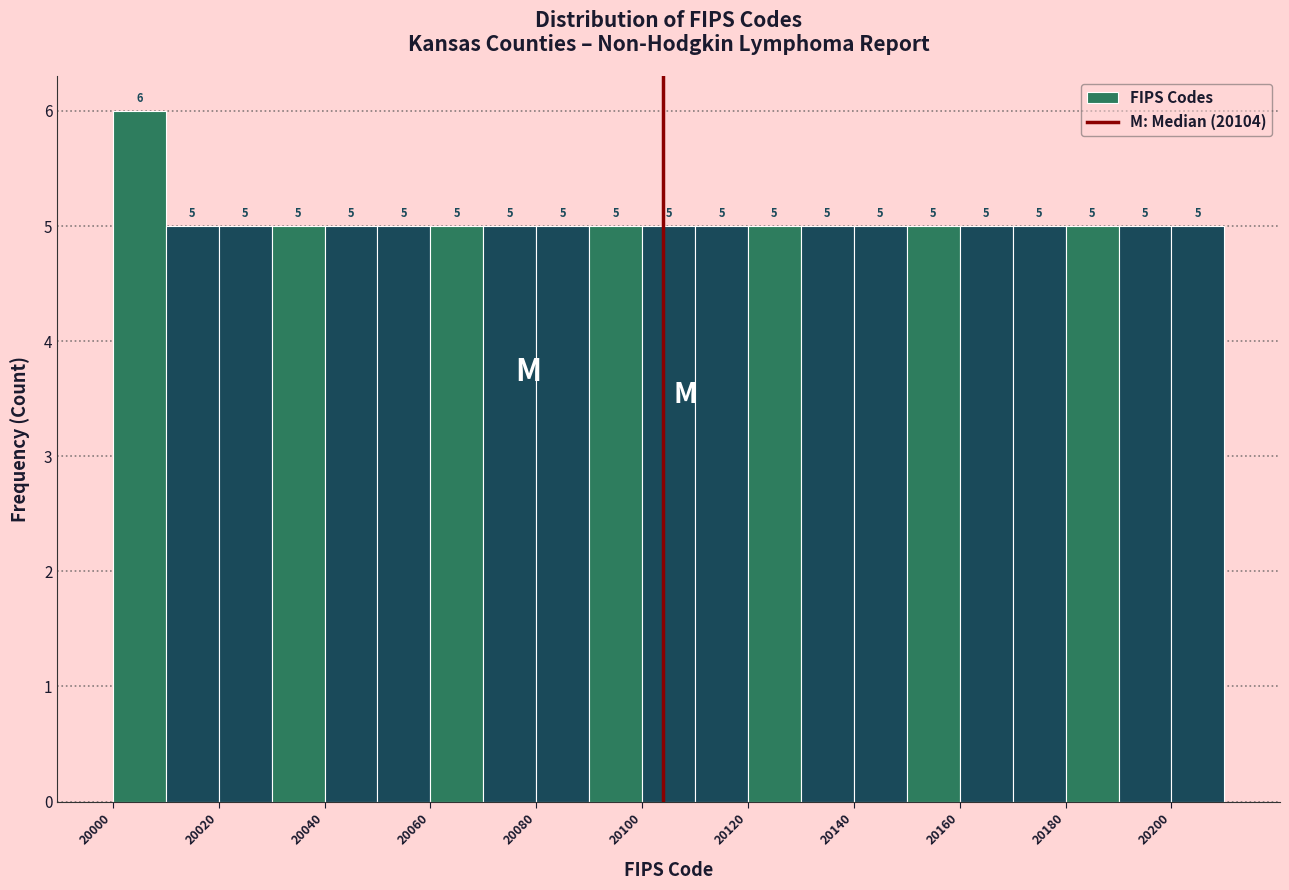

Reading left to right, list every bar in this chart as the range it spans on the x-axis followed by its height.

20000 to 20010: 6
20010 to 20020: 5
20020 to 20030: 5
20030 to 20040: 5
20040 to 20050: 5
20050 to 20060: 5
20060 to 20070: 5
20070 to 20080: 5
20080 to 20090: 5
20090 to 20100: 5
20100 to 20110: 5
20110 to 20120: 5
20120 to 20130: 5
20130 to 20140: 5
20140 to 20150: 5
20150 to 20160: 5
20160 to 20170: 5
20170 to 20180: 5
20180 to 20190: 5
20190 to 20200: 5
20200 to 20210: 5